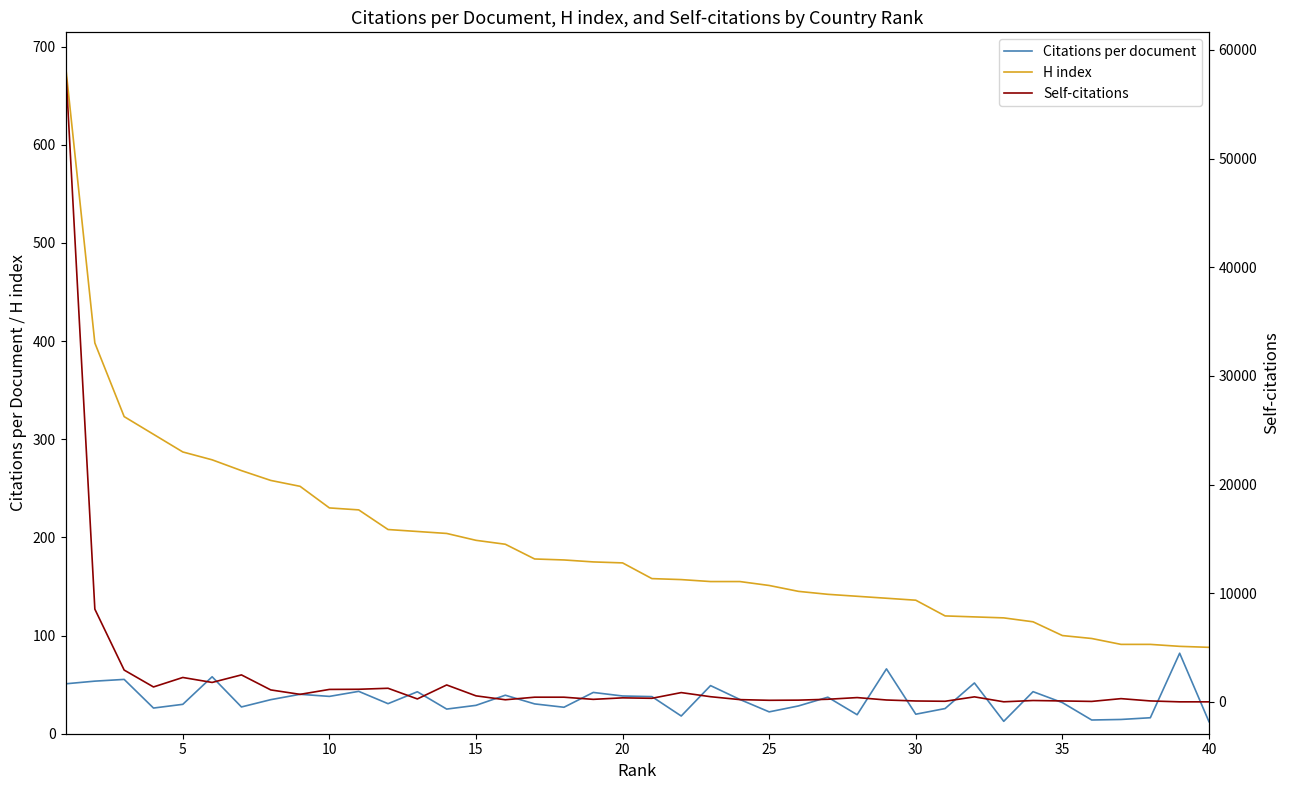

Reading right to left, what are all the values shown in this chart?

Citations per document: 12.2	82.0	16.3	14.5	14.0	31.7	42.8	12.6	51.7	25.6	19.9	66.1	19.4	37.2	28.3	22.3	34.9	49.0	18.0	37.8	38.4	42.0	27.0	30.4	39.2	28.9	25.1	42.8	30.6	43.1	38.0	40.2	34.7	27.3	58.0	29.9	26.1	55.3	53.6	50.8
H index: 88.0	89.0	91.0	91.0	97.0	100.0	114.0	118.0	119.0	120.0	136.0	138.0	140.0	142.0	145.0	151.0	155.0	155.0	157.0	158.0	174.0	175.0	177.0	178.0	193.0	197.0	204.0	206.0	208.0	228.0	230.0	252.0	258.0	268.0	279.0	287.0	305.0	323.0	398.0	681.0
Self-citations: 3.0	3.0	86.0	298.0	42.0	85.0	125.0	7.0	462.0	55.0	82.0	173.0	395.0	240.0	160.0	145.0	208.0	476.0	854.0	329.0	370.0	232.0	430.0	431.0	194.0	555.0	1556.0	271.0	1252.0	1160.0	1146.0	692.0	1100.0	2482.0	1788.0	2245.0	1373.0	2927.0	8532.0	58677.0